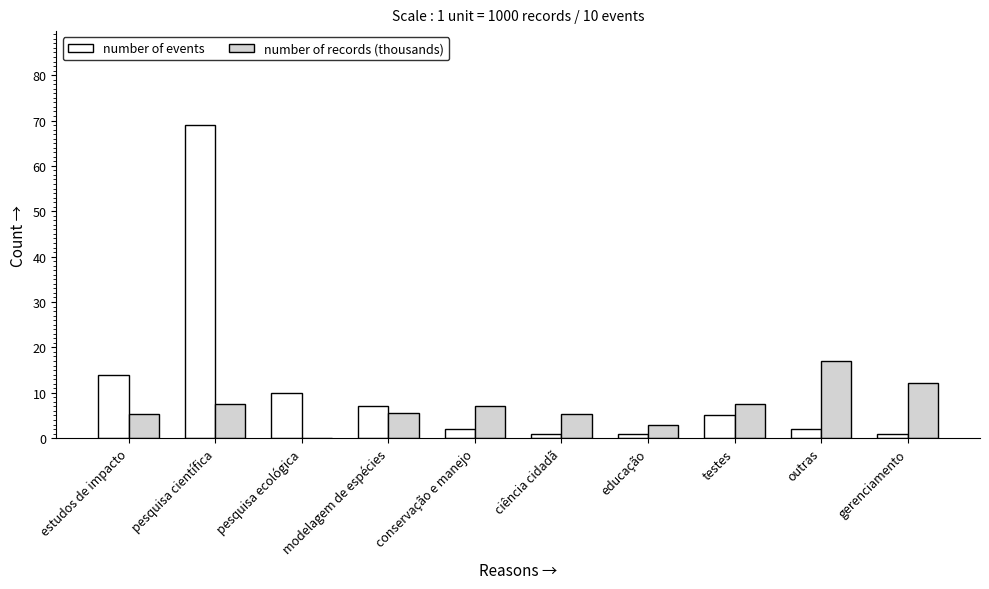

Which category has the highest value in the number of records (thousands) series?

outras